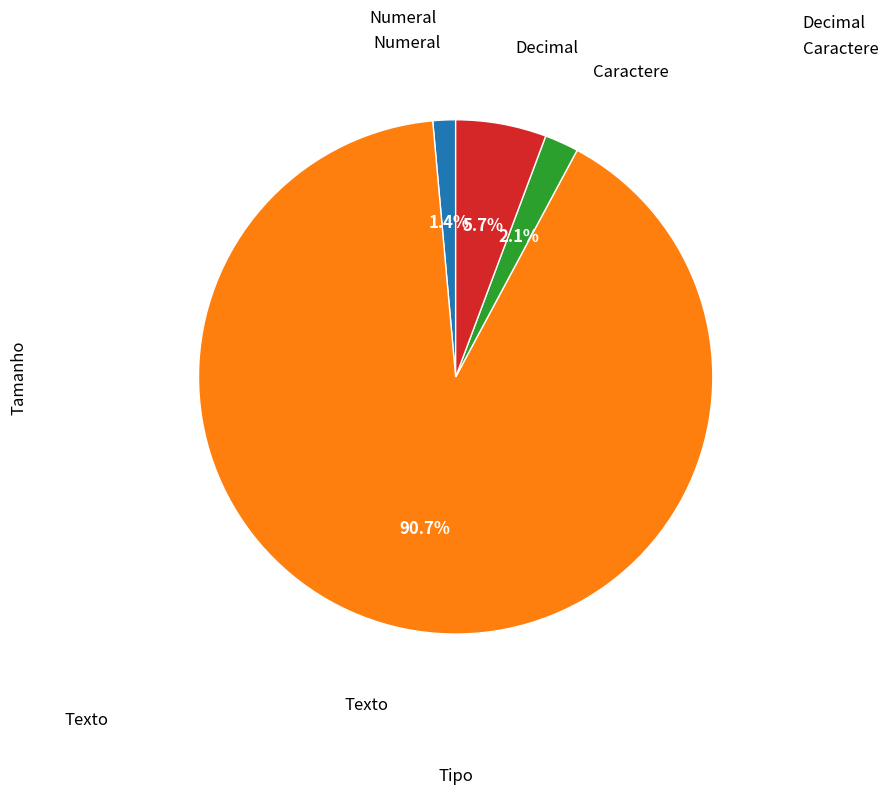

Is there a majority slice in this chart?

Yes